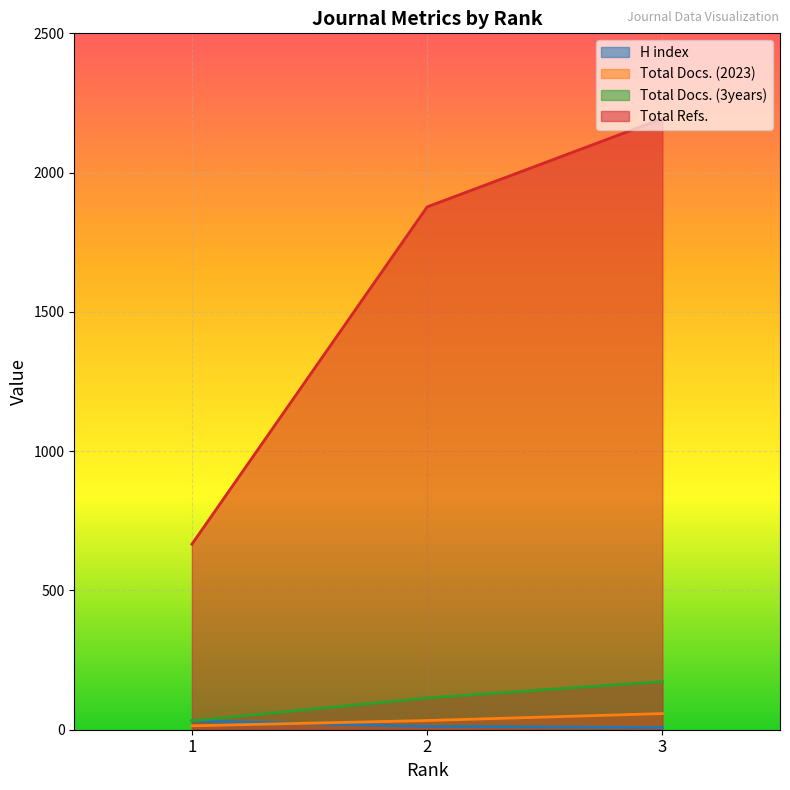

Between 2 and 1, which series saw the biggest shift?

Total Docs. (2023)